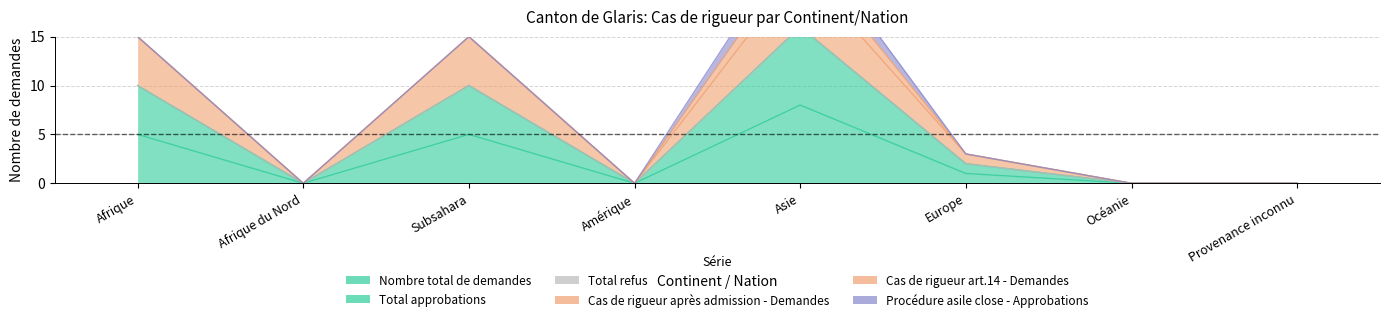

What is the label of the 3rd point from the right?

Europe